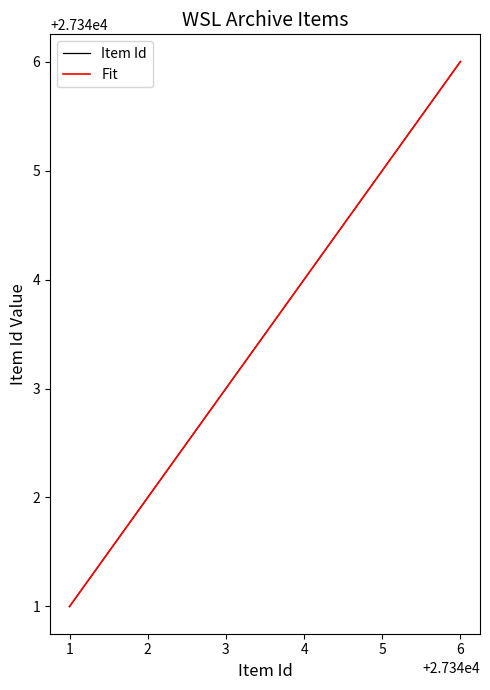

Which series has the largest total across all categories?

Item Id